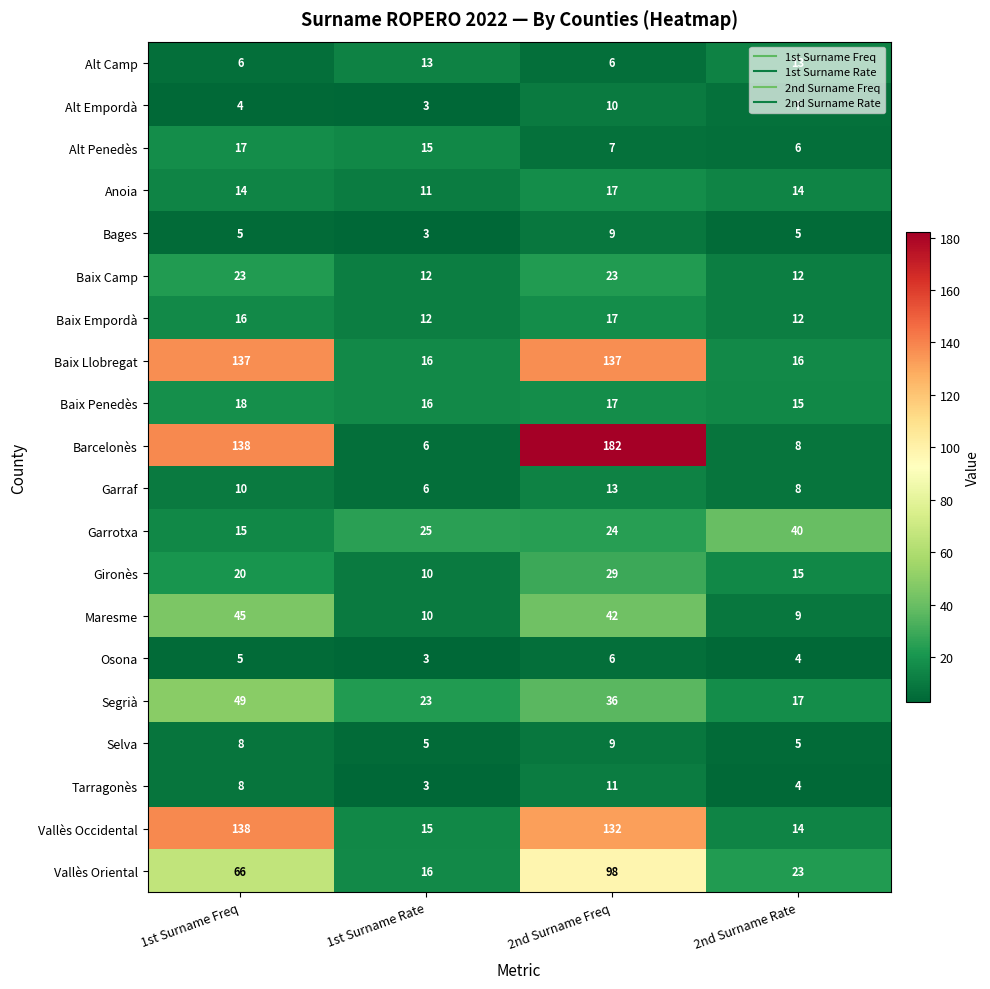

What is the sum of all Bages values?

22